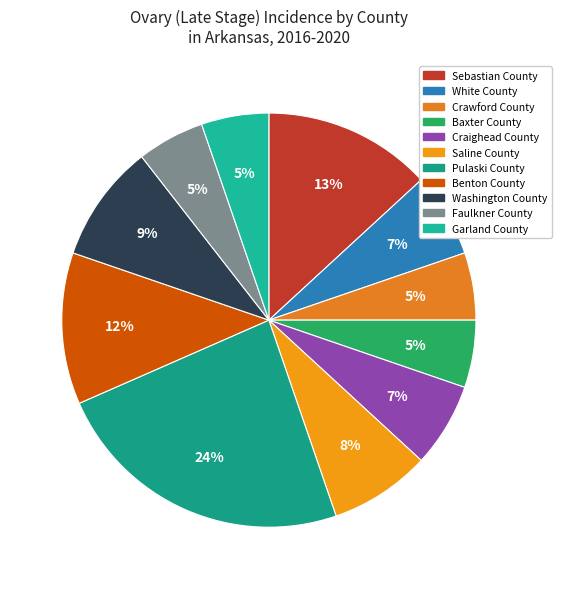

Count the number of slices in the pie.

11